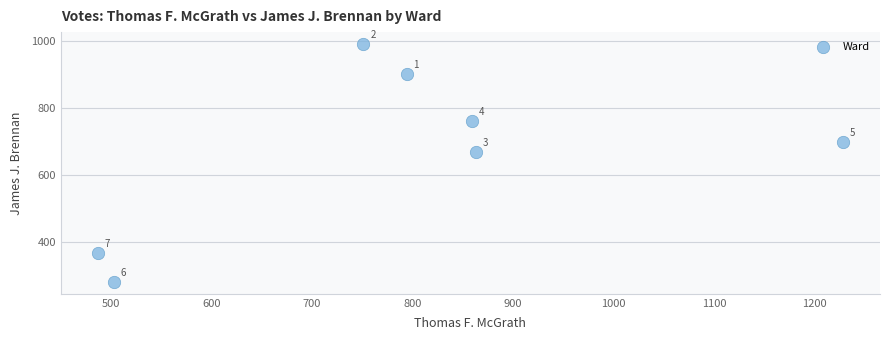

What Y value in the scatter plot is closest to 636?

669